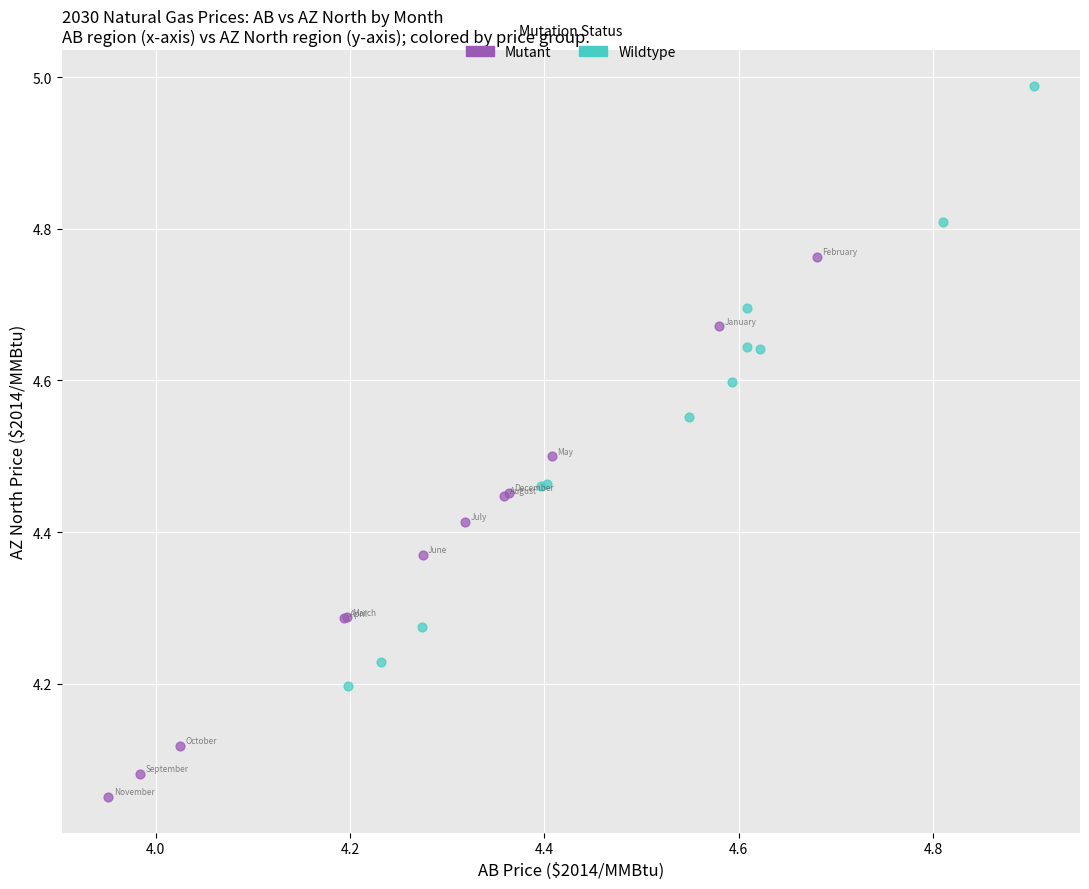

Which series contains the highest Y value?

Wildtype